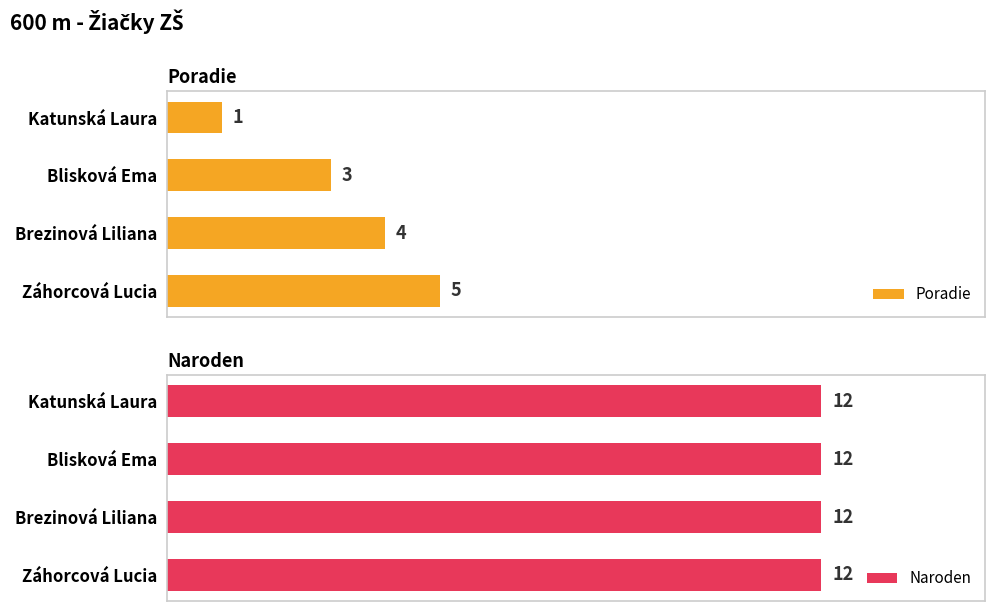

What is the difference between the second highest and second lowest values in the Poradie series?

1.0